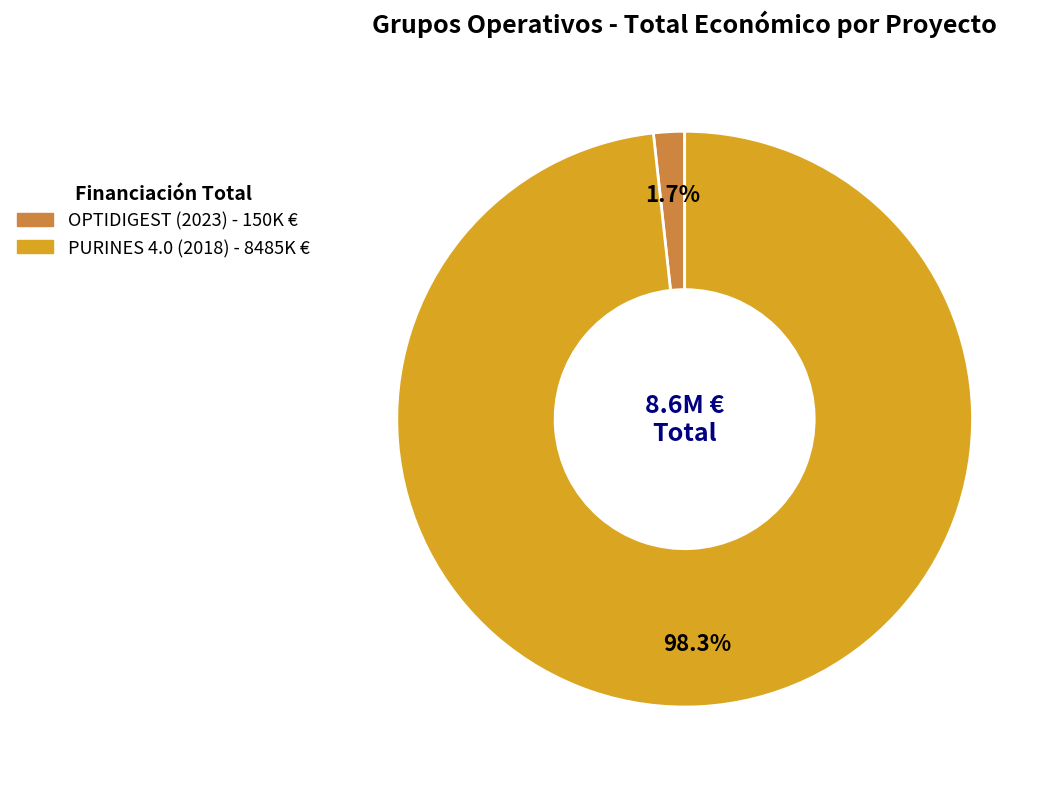

To the nearest percent, what is the average slice percentage?

50%